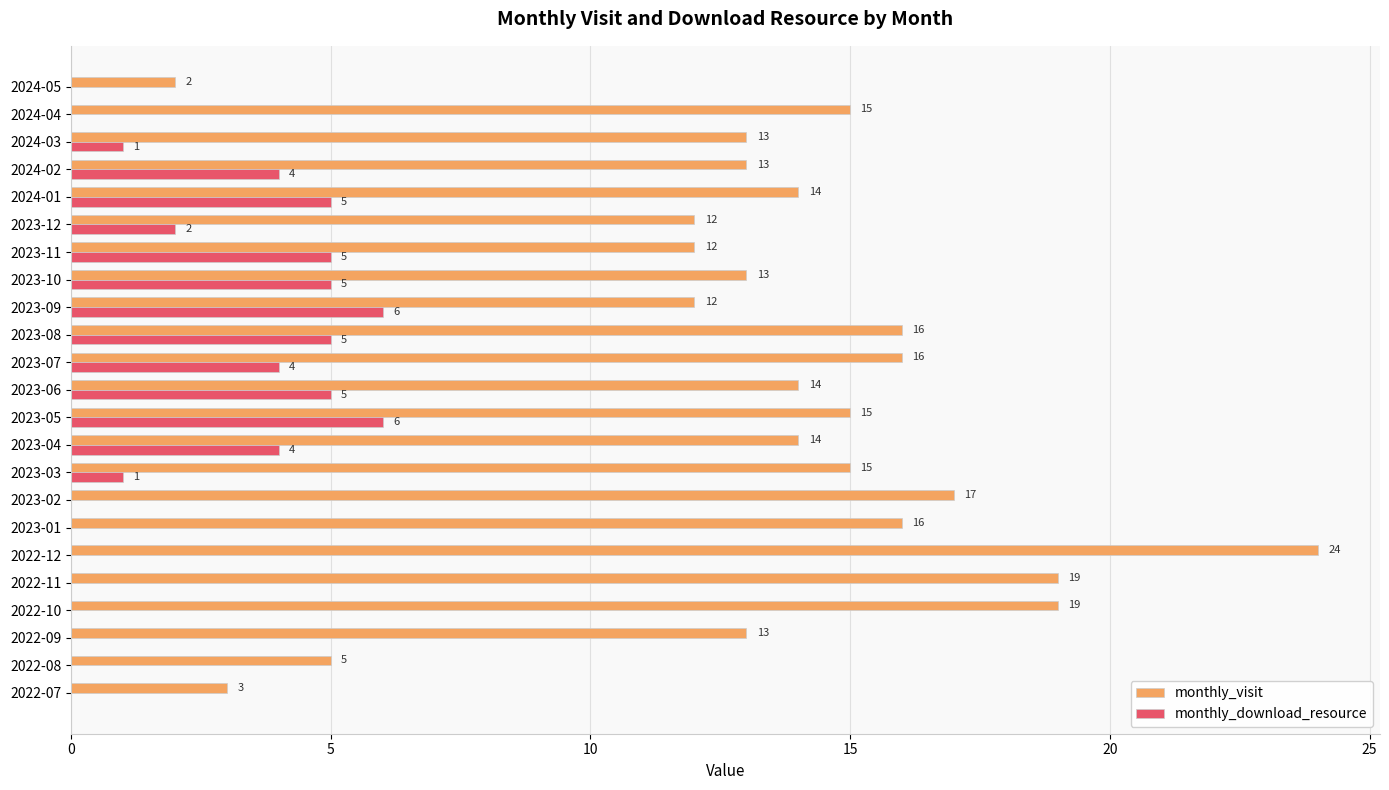

How many positive values does the monthly_download_resource series have?

13